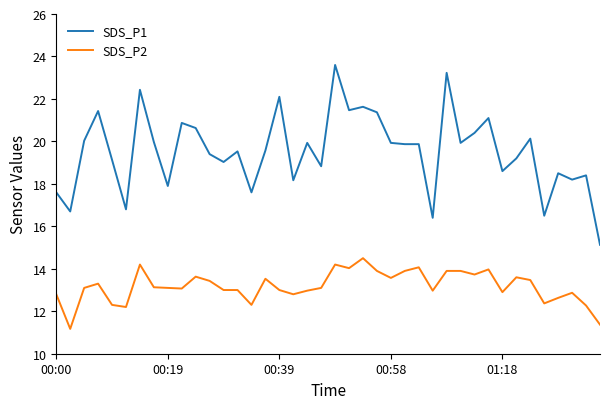

Which series has the largest range (max minus min)?

SDS_P1